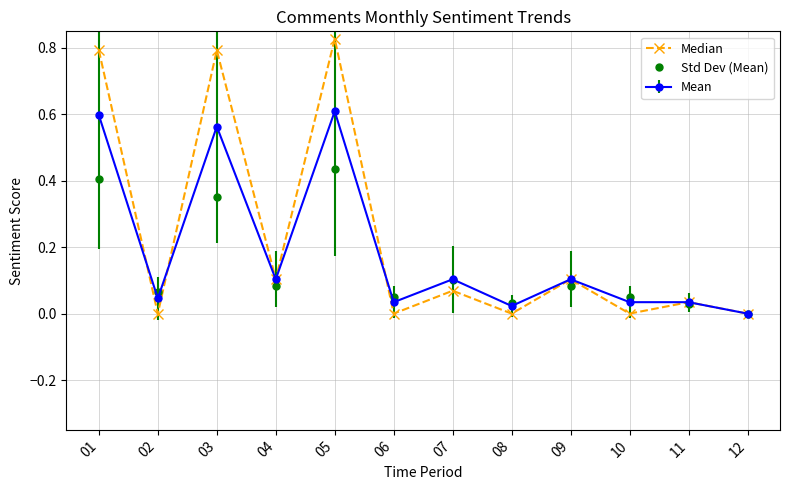

Which series has the largest total across all categories?

Median